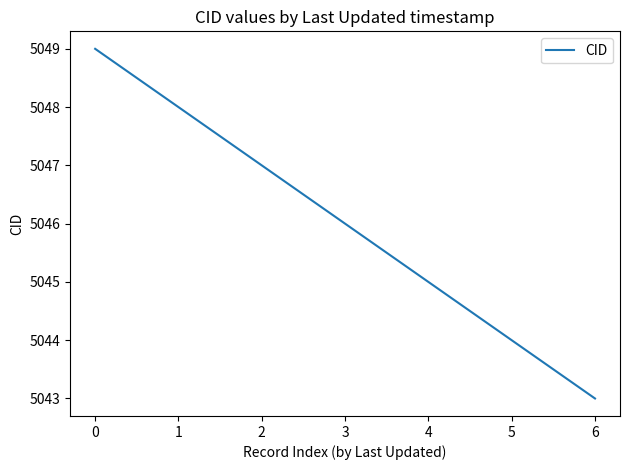

What is the minimum value shown in the chart?

5043